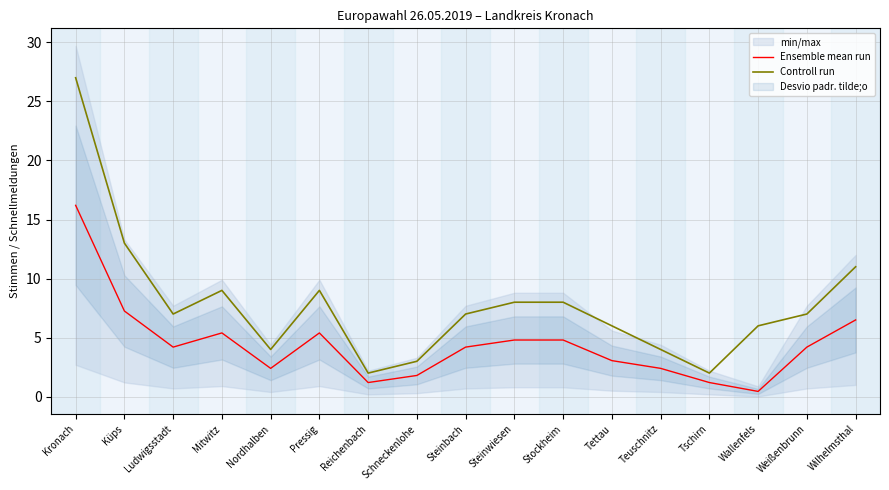

How many data points in Ensemble mean run are above 4?

10